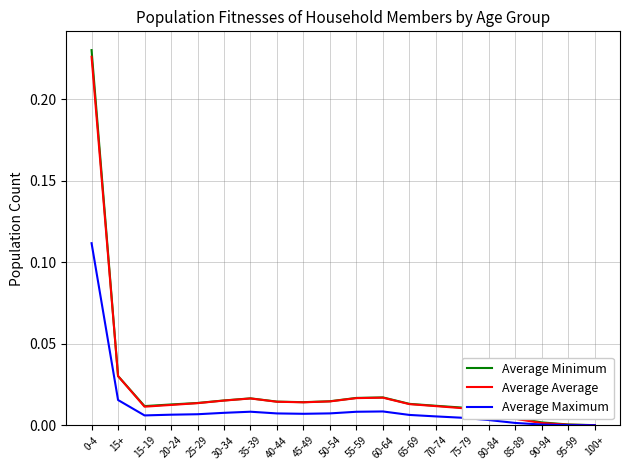

The Average Minimum series shows 0.0 at 45-49. True or false?

True